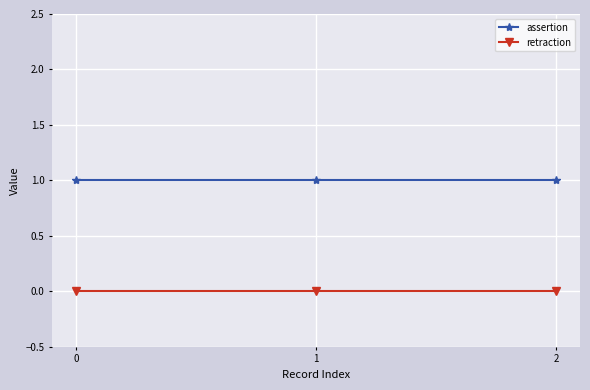

Reading right to left, transcribe all the data shown in this chart.

assertion: 2=1	1=1	0=1
retraction: 2=0	1=0	0=0